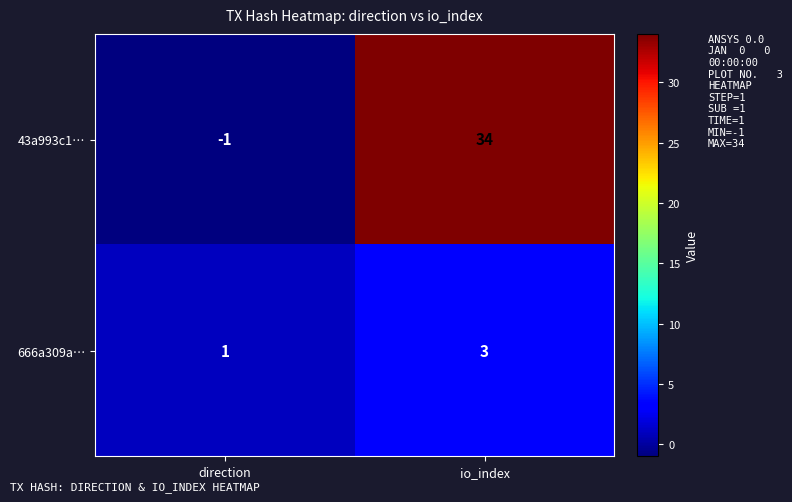

At direction, list the series in order from largest to smallest.

666a309a…, 43a993c1…